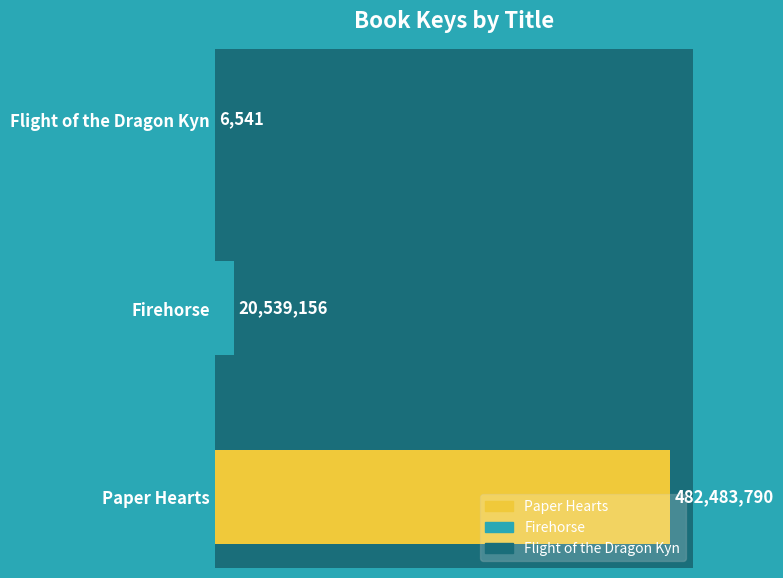

Count the number of categories in the chart.

3